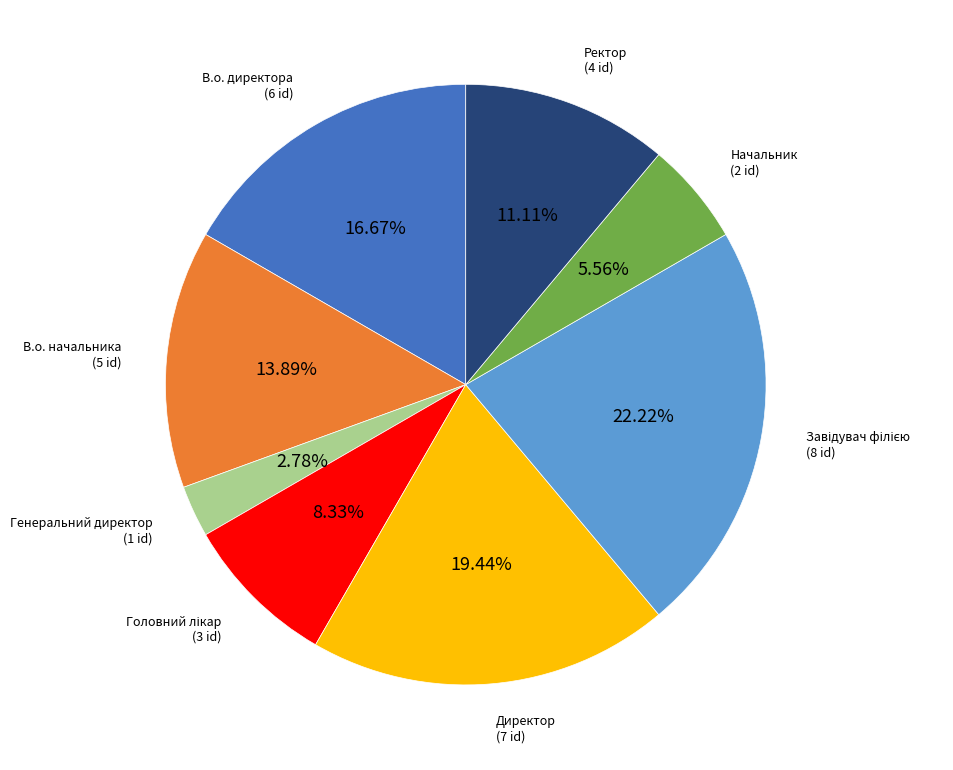

Is there a majority slice in this chart?

No